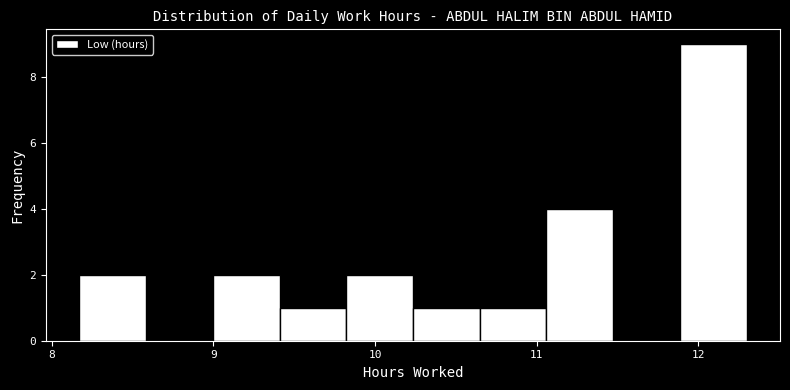

Reading left to right, transcribe this chart: for each bar, give the range it covers on the x-axis and its height. Neither the bar edges nor the heights are printed on the chart, so give them approximately, as read against the axes.

8.2 to 8.6: 2
8.6 to 9.0: 0
9.0 to 9.4: 2
9.4 to 9.8: 1
9.8 to 10.2: 2
10.2 to 10.6: 1
10.6 to 11.1: 1
11.1 to 11.5: 4
11.5 to 11.9: 0
11.9 to 12.3: 9